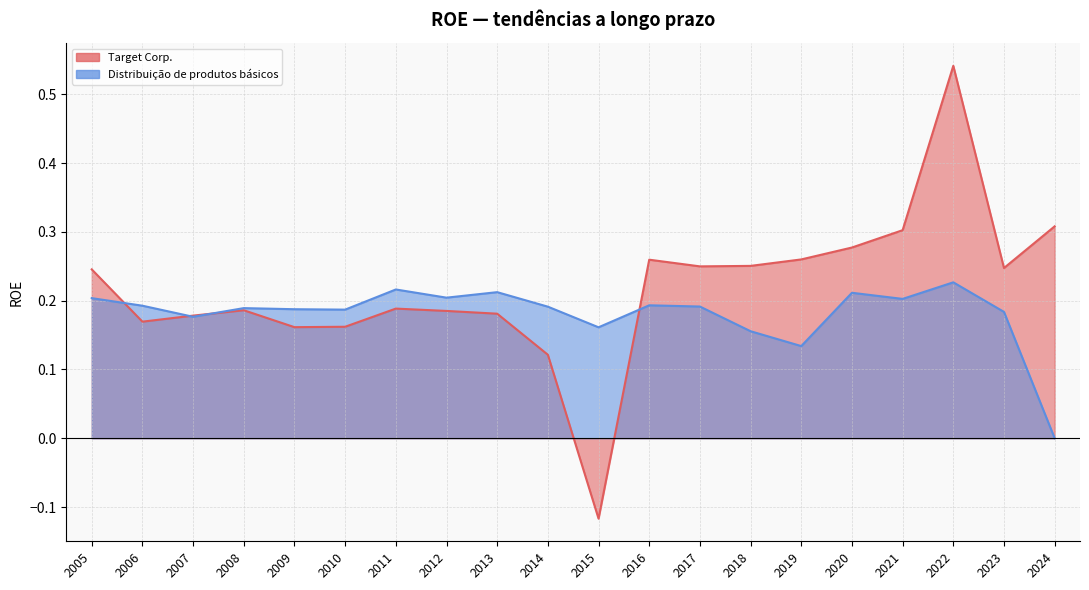

How many data points does each series have?

20